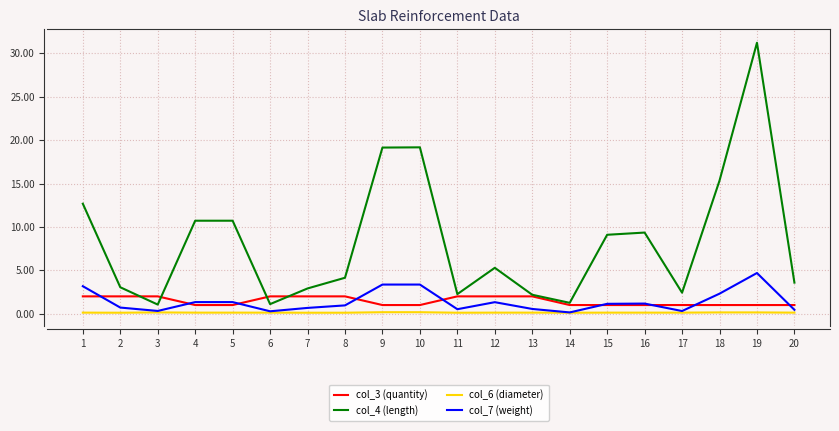

At which category is the sum across all series the highest?

19